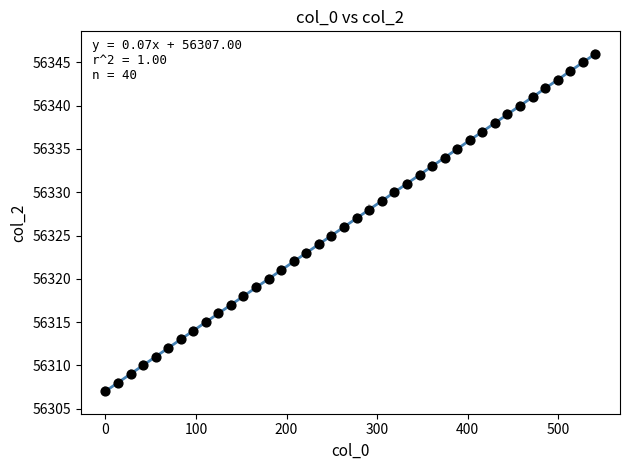

What is the range of Y values (max minus min)?

39